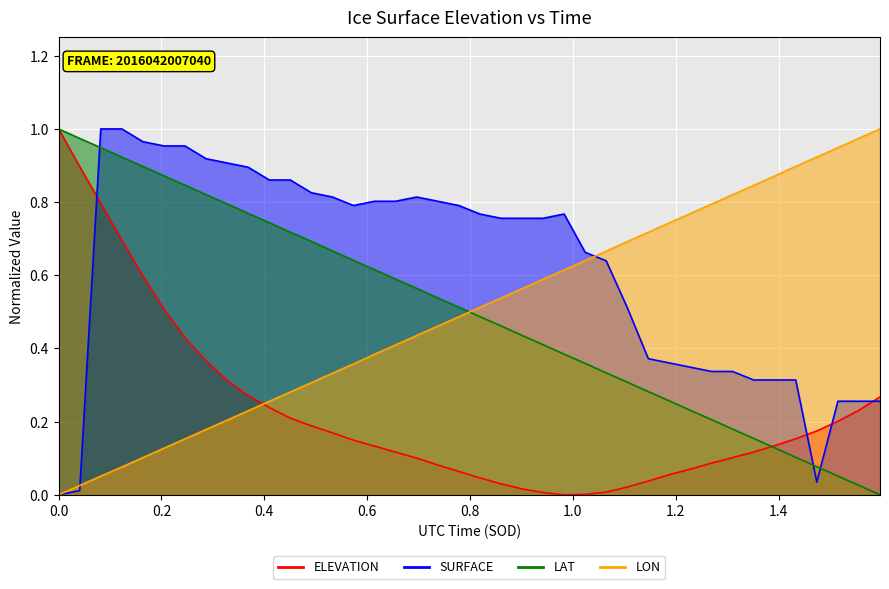

What is the sum of all LON values?

20.0